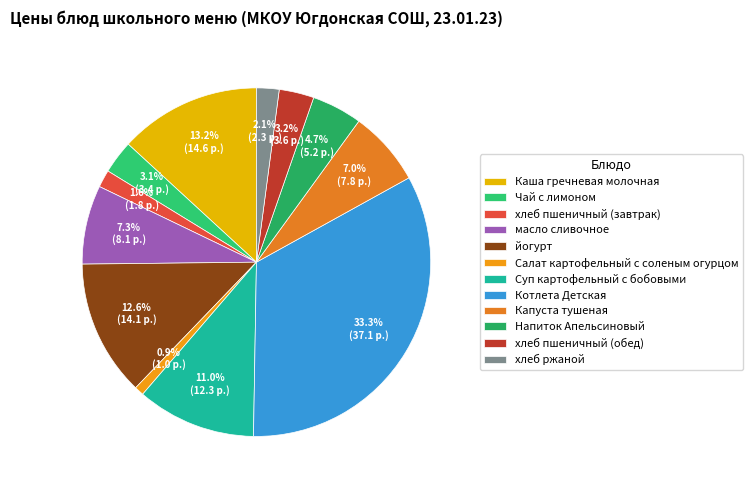

Is Каша гречневая молочная the majority of the pie?

No